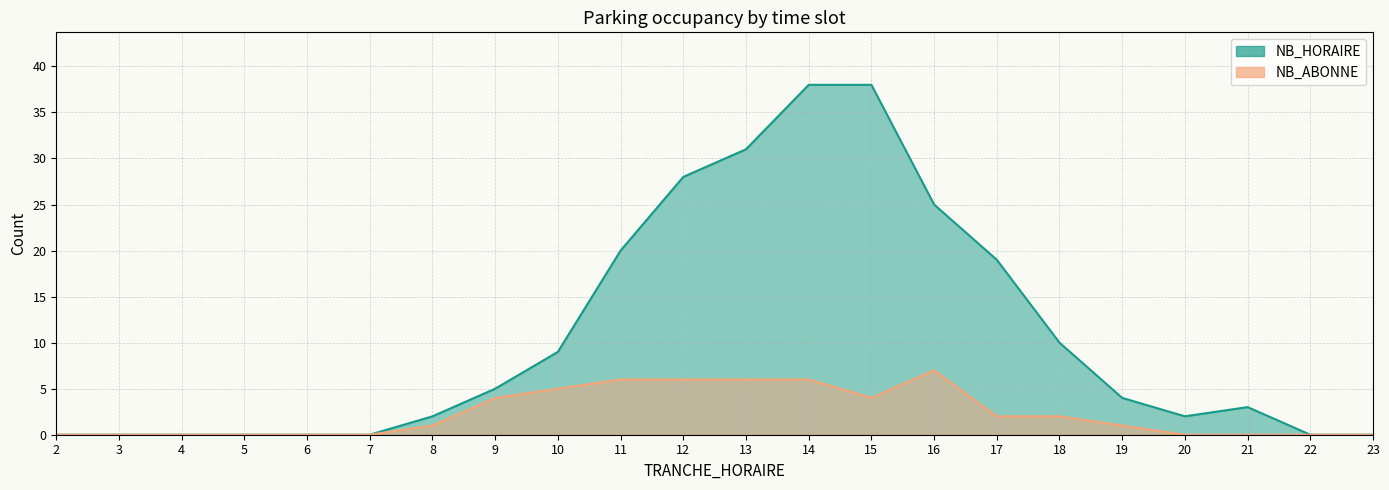

At which category does the chart reach its peak across all series?

14